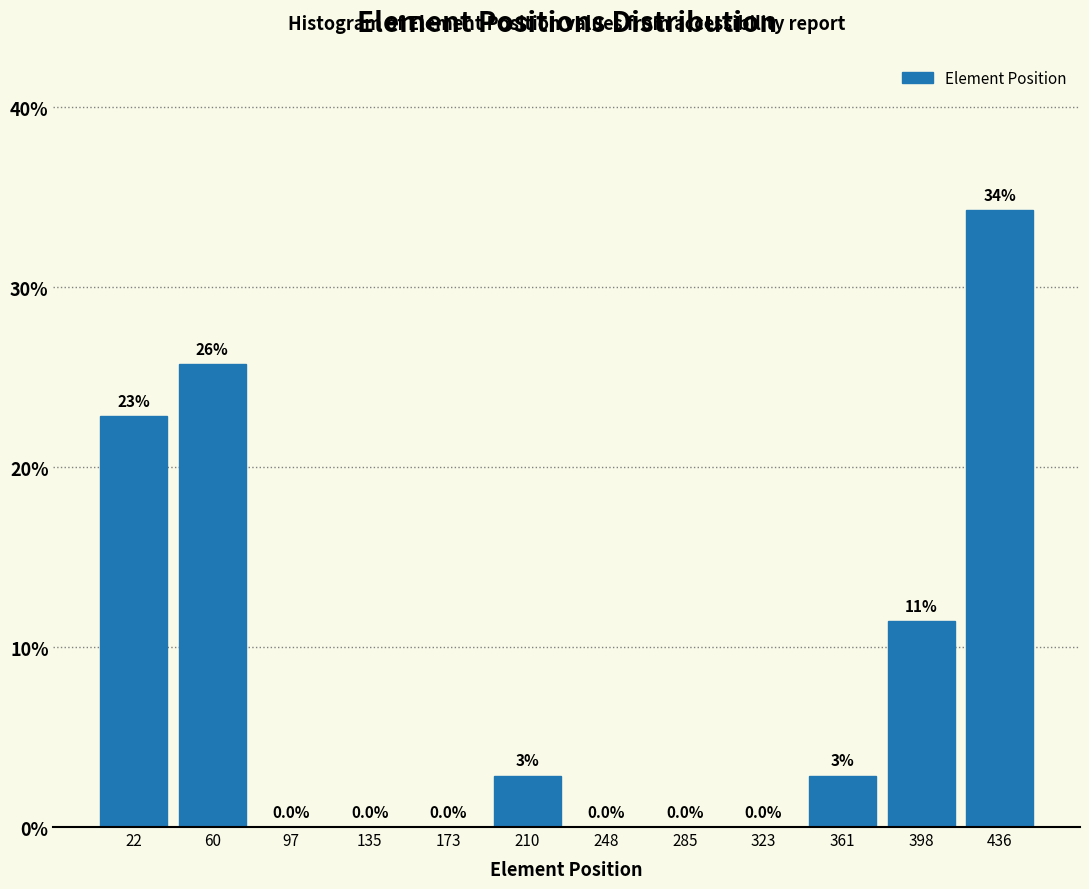

Over which range of the x-axis is the bar tallest?

415 to 455